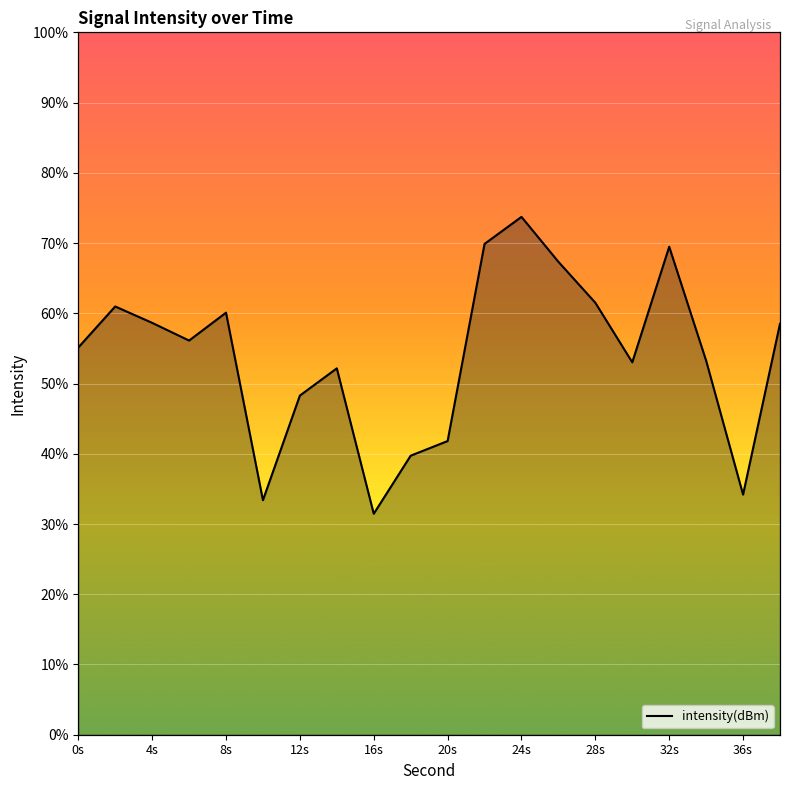

The chart shows a value of -224.3 at 36s. True or false?

False